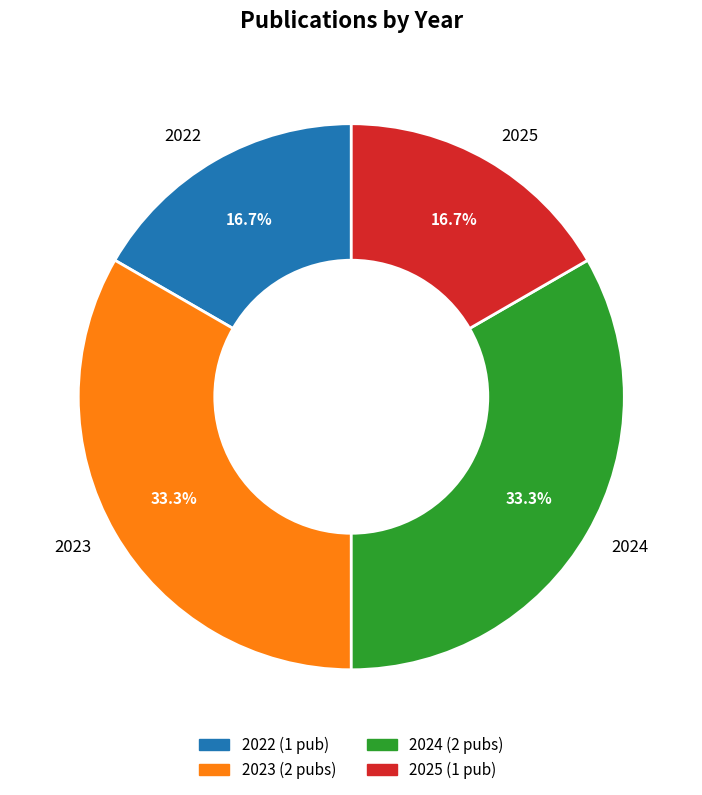

Which has a higher value, 2024 or 2025?

2024